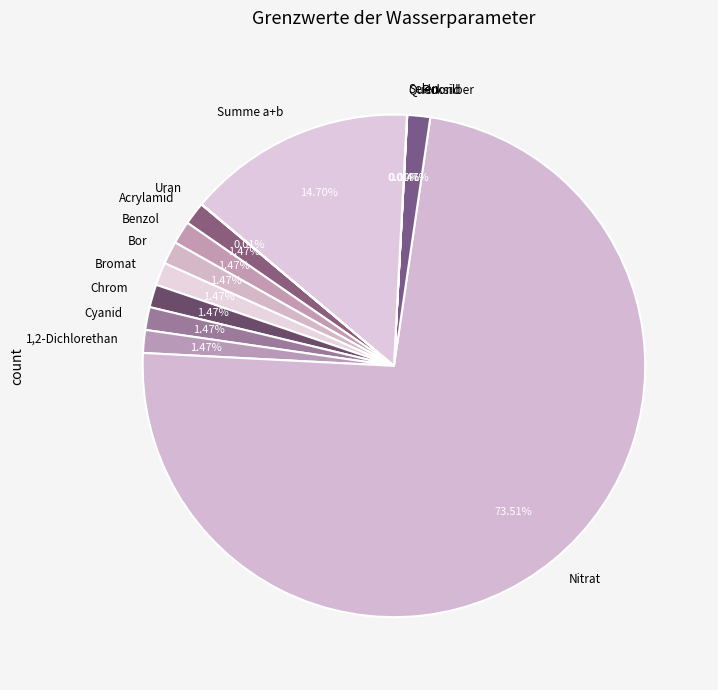

What is the largest slice in the pie chart?

Nitrat